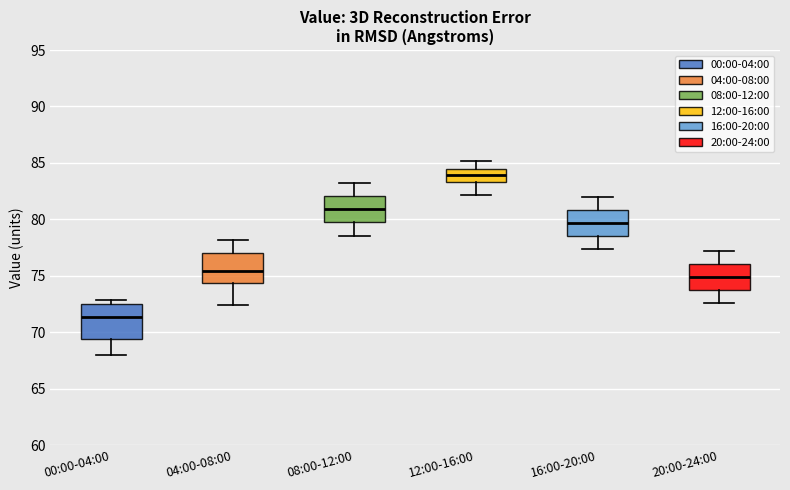

Which box's median line is the highest?

12:00-16:00